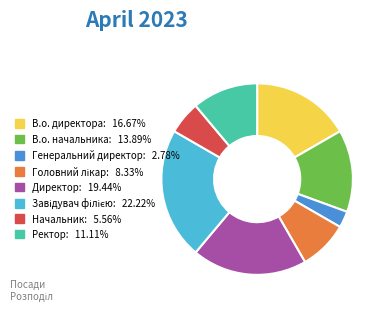

How many segments does this pie chart have?

8